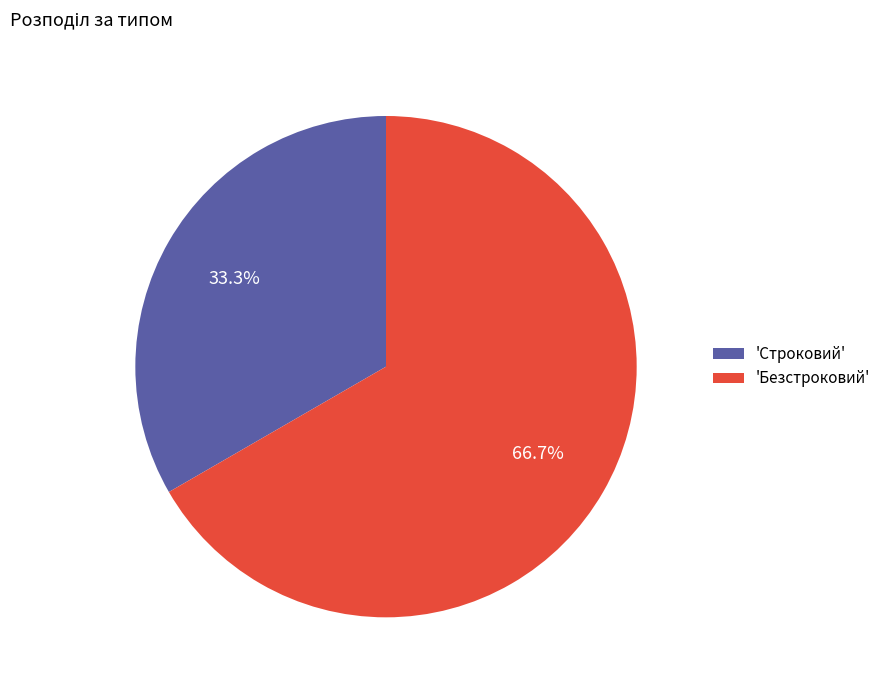

What is the ratio of the value at 'Строковий' to the value at 'Безстроковий'?

0.5